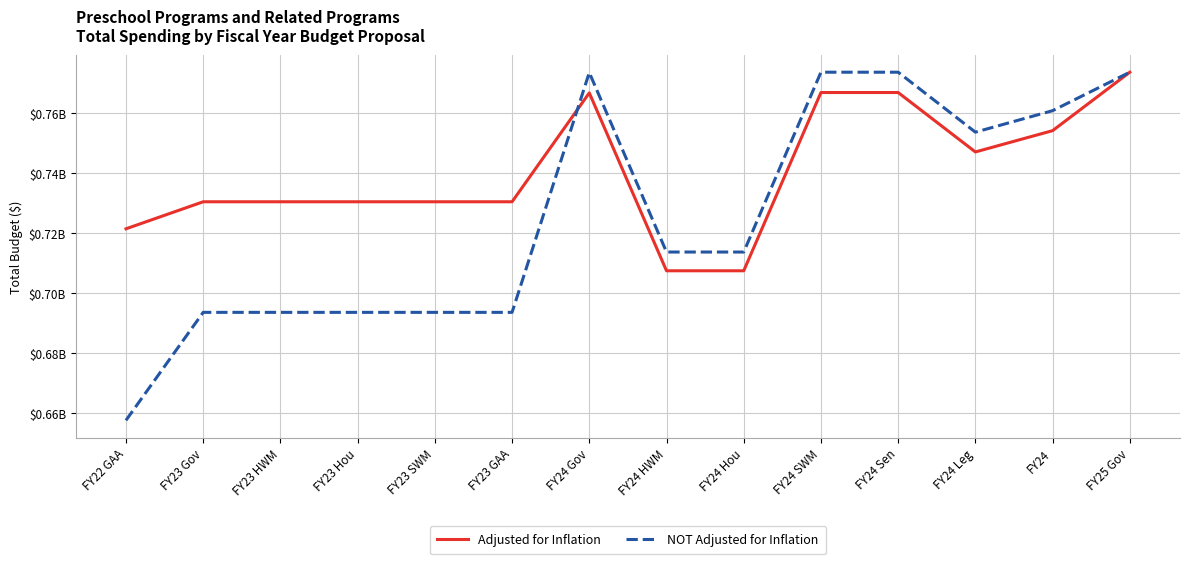

What are all the series names shown in the legend?

Adjusted for Inflation, NOT Adjusted for Inflation